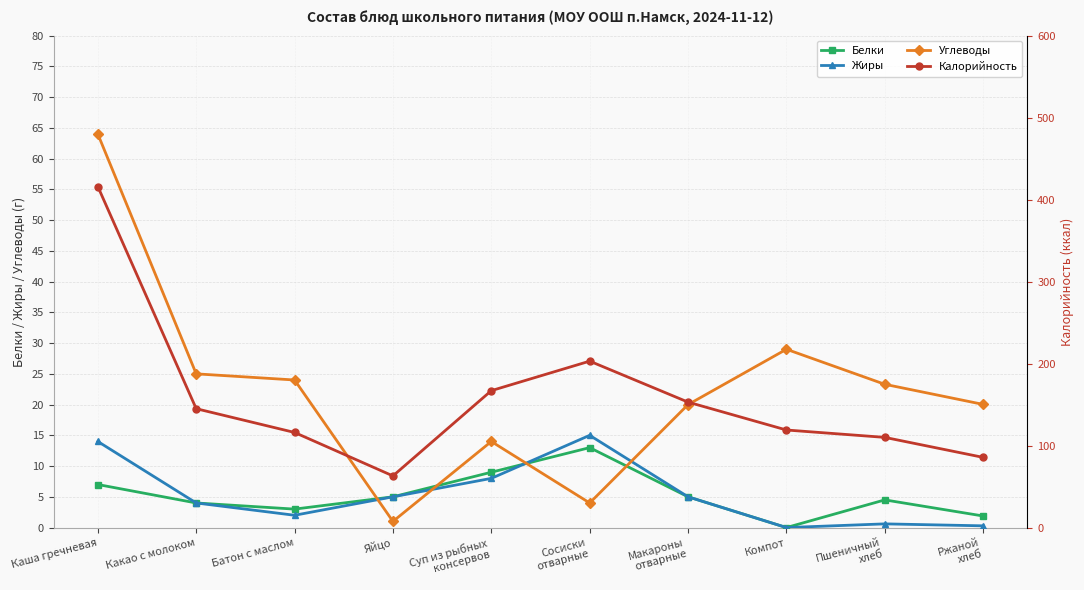

What is the sum of all Жиры values?

53.9